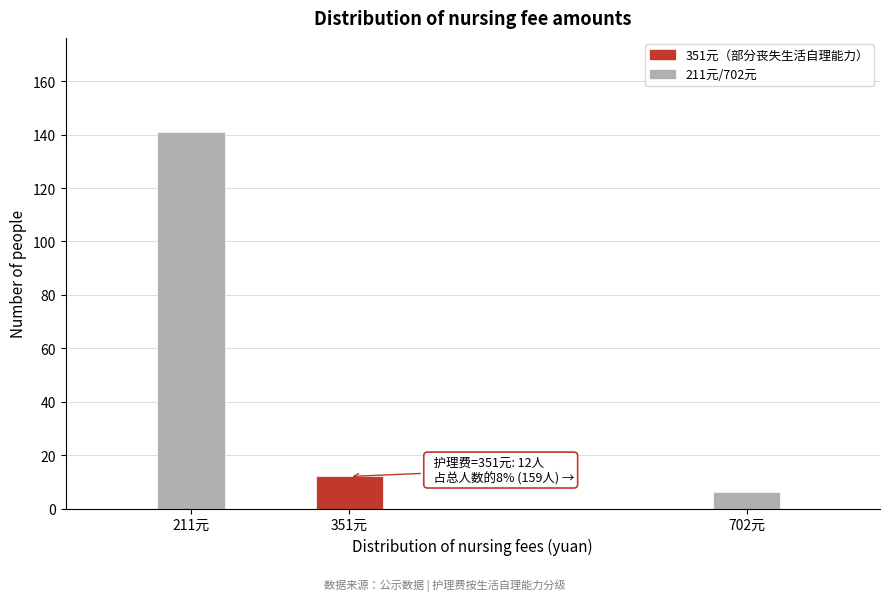

Reading left to right, what are all the values shown in this chart?

211元=141	351元=12	702元=6